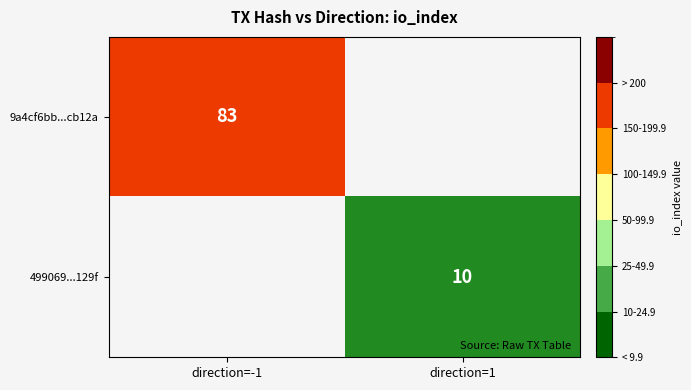

True or false: 9a4cf6bb...cb12a has a value of 124 at direction=-1.

False